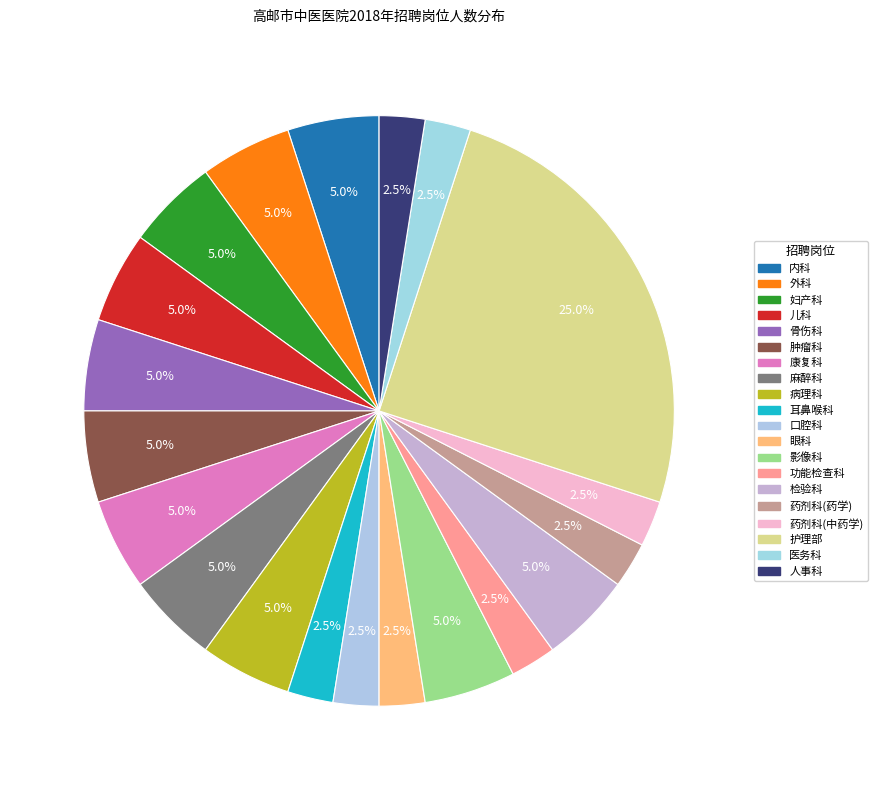

Does any single category account for the majority?

No